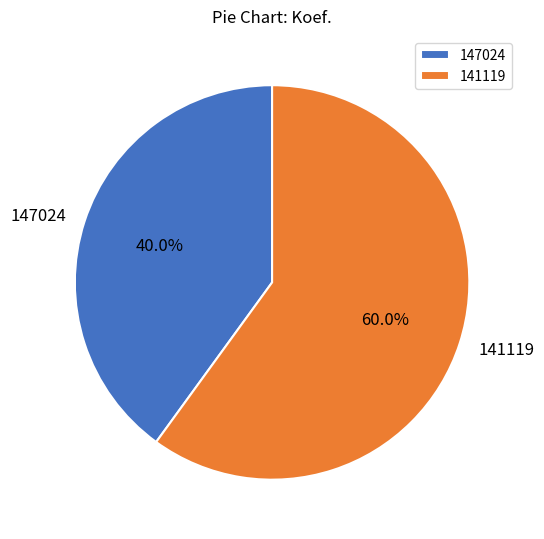

Rank the categories by value from lowest to highest.

147024, 141119